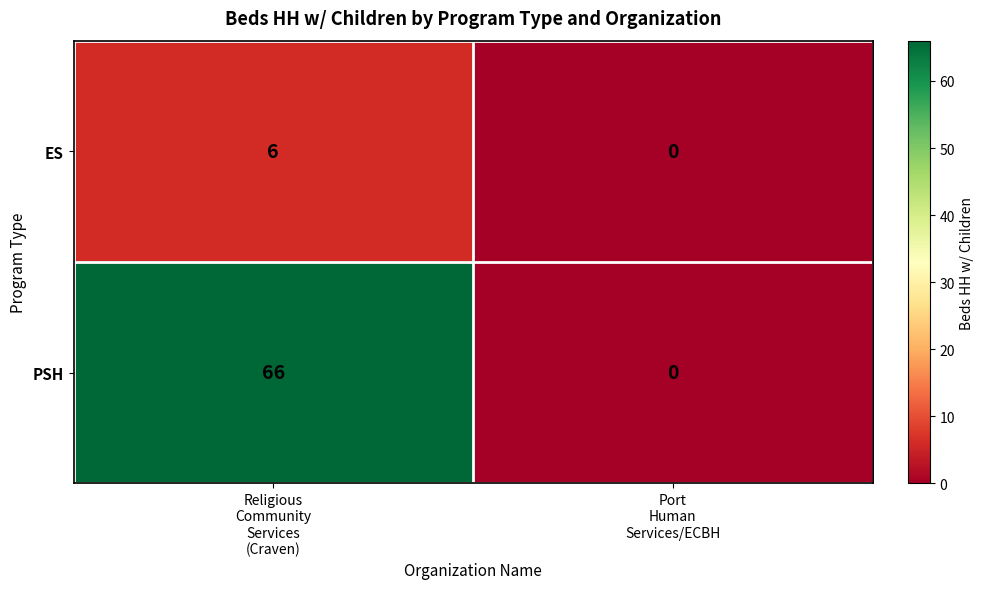

What is the maximum value shown in the chart?

66